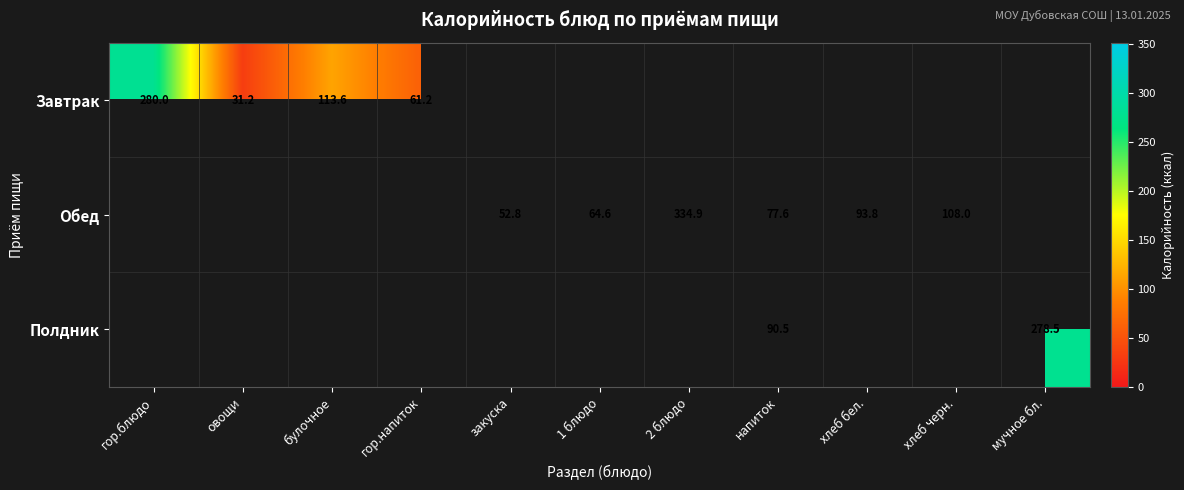

At which category does the chart reach its peak across all series?

2 блюдо